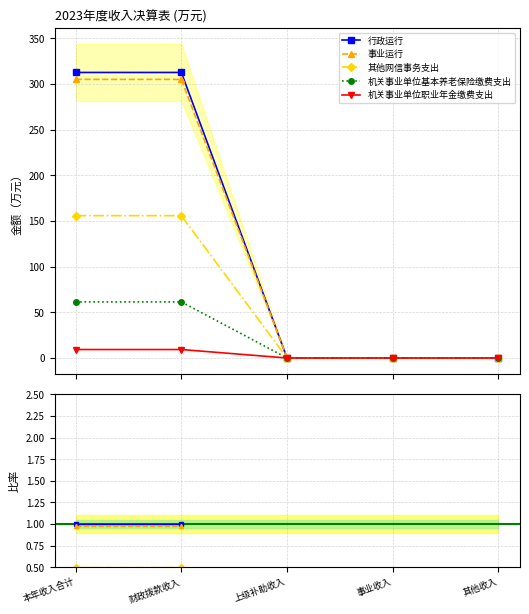

How many lines are shown in the chart?

5